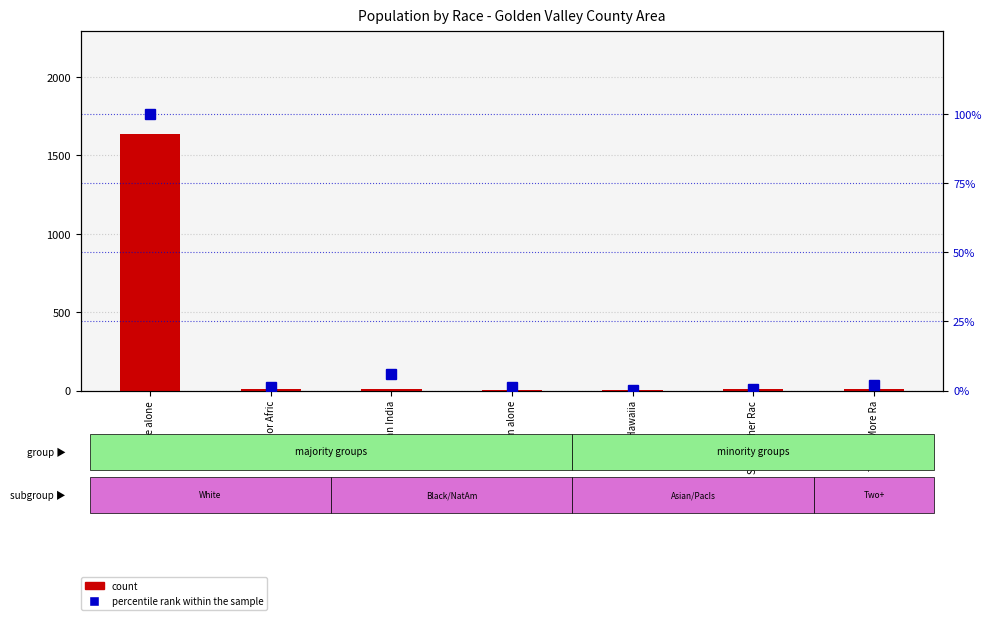

What are all the series names shown in the legend?

count, percentile rank within the sample